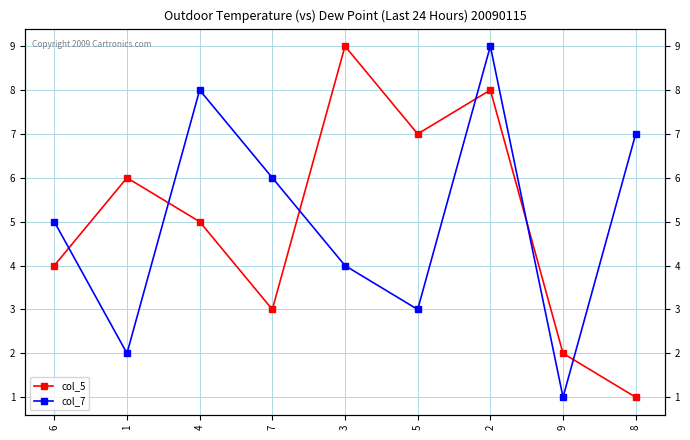

Which series ends up on top after the final intersection of col_5 and col_7?

col_7